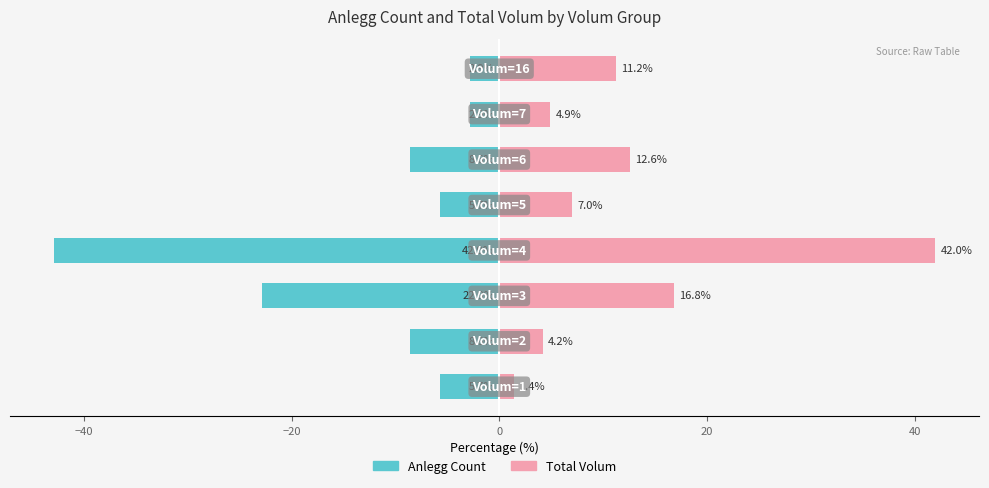

Reading right to left, what are all the values shown in this chart?

Anlegg Count: -2.9	-2.9	-8.6	-5.7	-42.9	-22.9	-8.6	-5.7
Total Volum: 11.2	4.9	12.6	7.0	42.0	16.8	4.2	1.4